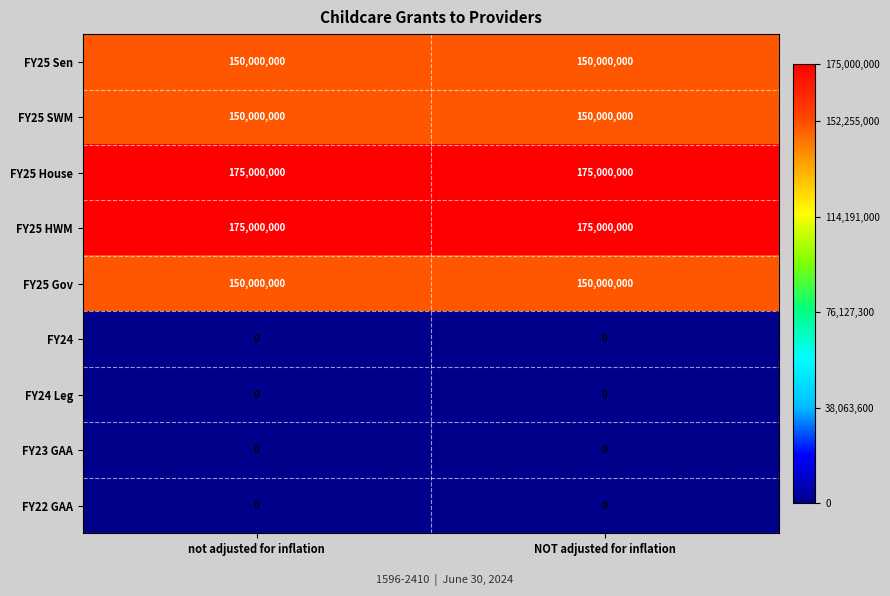

What is the spread (max minus min) of values at NOT adjusted for inflation?

175000000